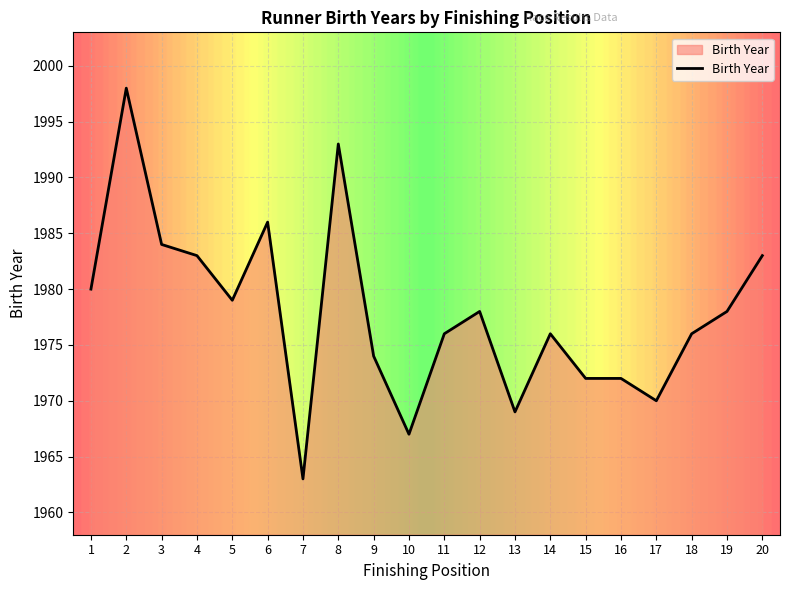

How many lines are shown in the chart?

1